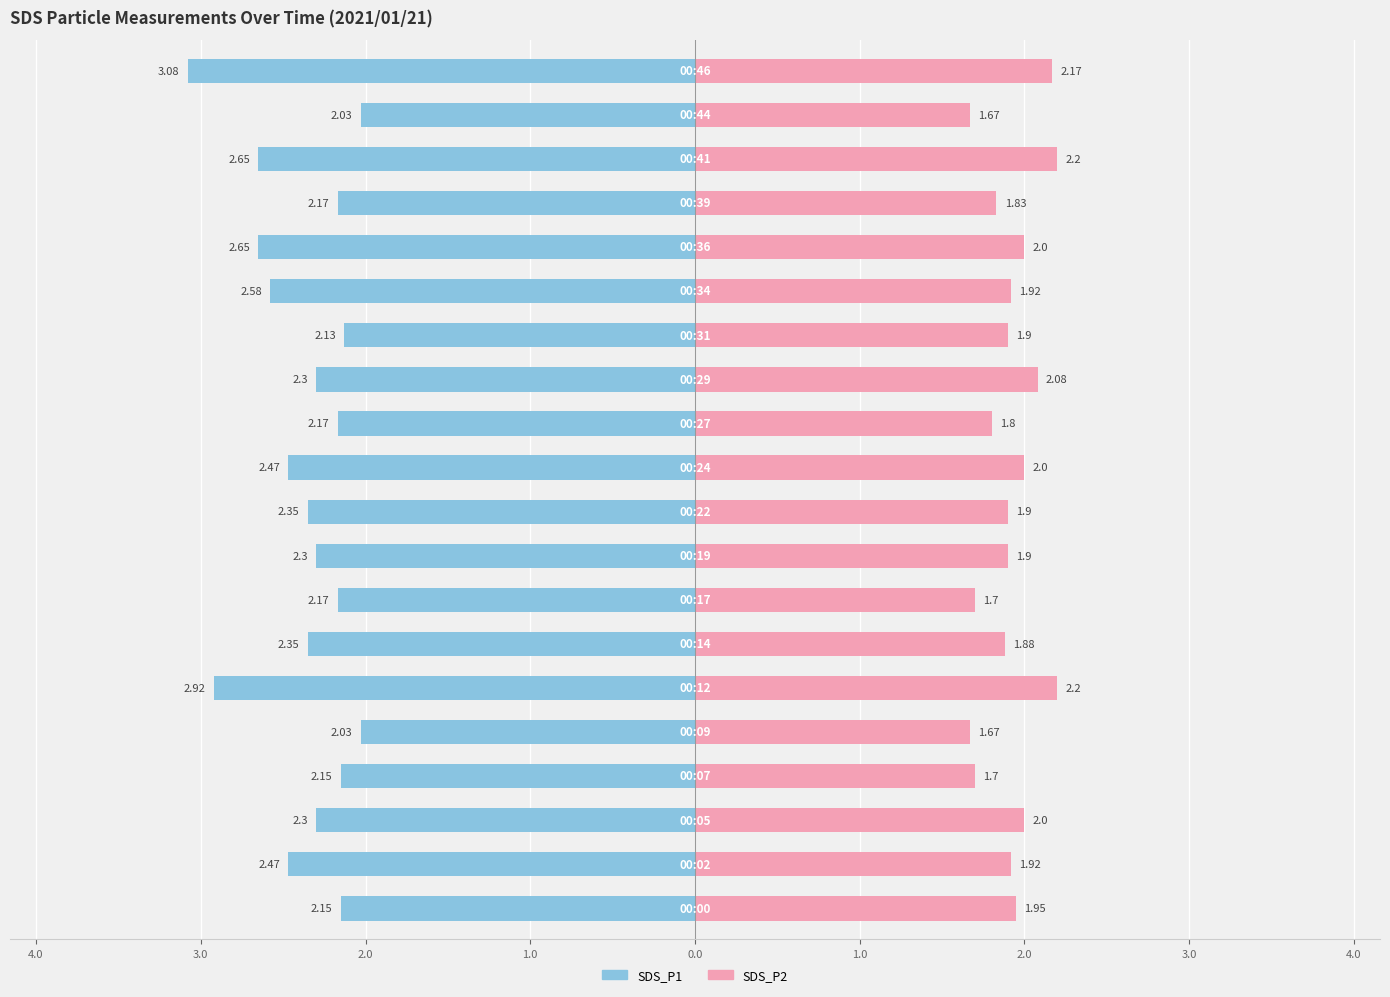

Is it true that SDS_P2 equals 1.9 at 14?

True